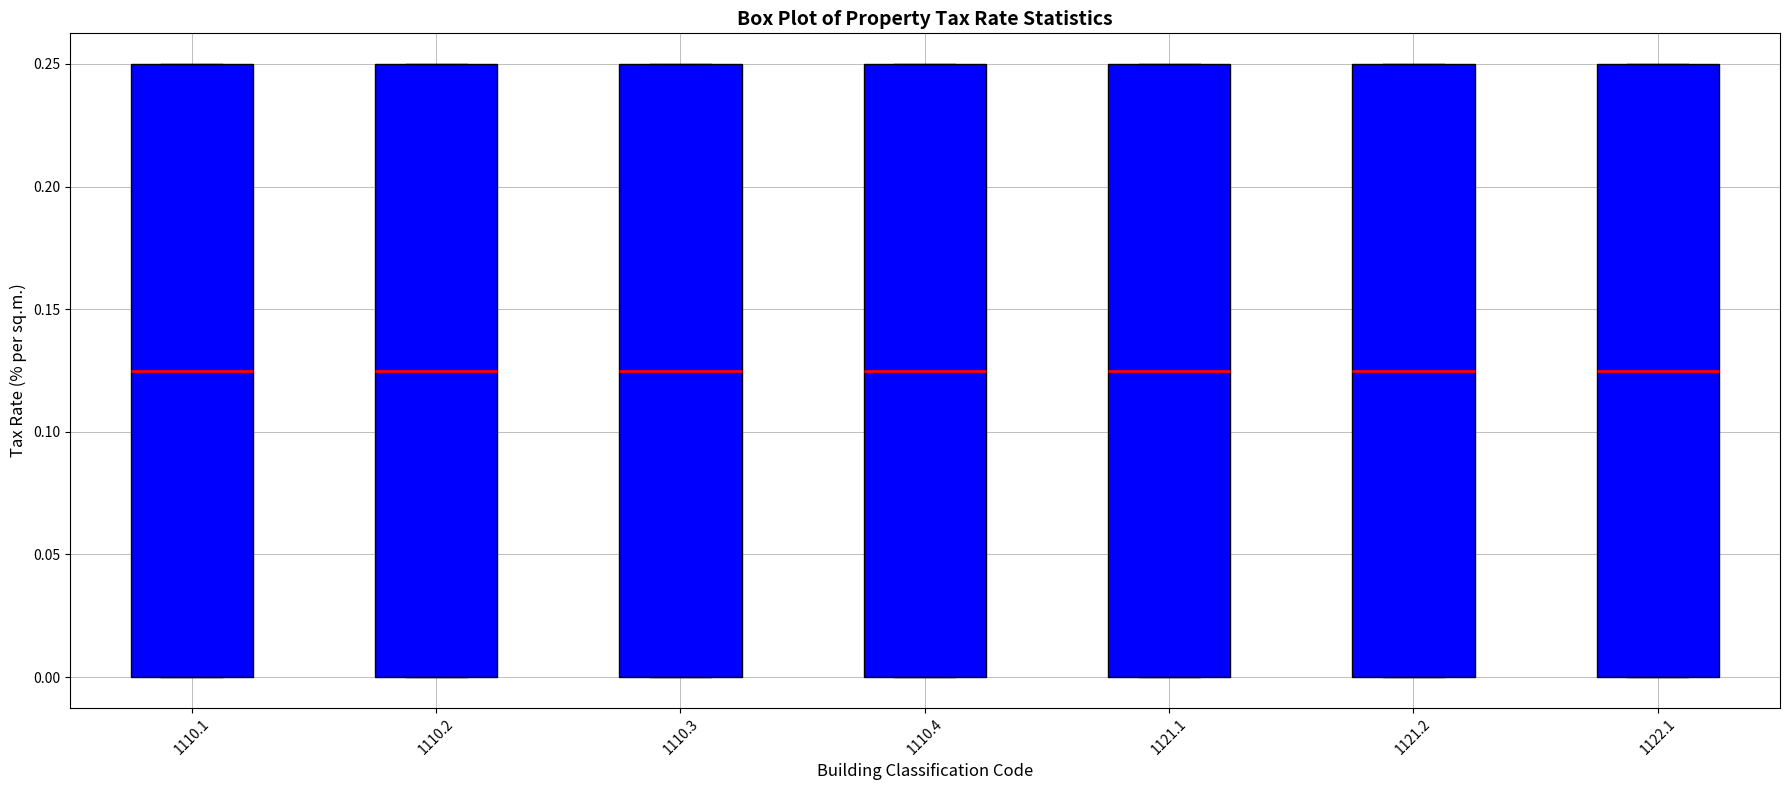

Reading left to right, transcribe this box plot: for each box, give where its median line is, the range the box spans, and where its two whiskers end, as read against the y-axis. The values are not printed on the chart, so give them approximately, as read against the axis.

1110.1: median 0.125, box 0.000 to 0.250, whiskers 0.000 to 0.250
1110.2: median 0.125, box 0.000 to 0.250, whiskers 0.000 to 0.250
1110.3: median 0.125, box 0.000 to 0.250, whiskers 0.000 to 0.250
1110.4: median 0.125, box 0.000 to 0.250, whiskers 0.000 to 0.250
1121.1: median 0.125, box 0.000 to 0.250, whiskers 0.000 to 0.250
1121.2: median 0.125, box 0.000 to 0.250, whiskers 0.000 to 0.250
1122.1: median 0.125, box 0.000 to 0.250, whiskers 0.000 to 0.250